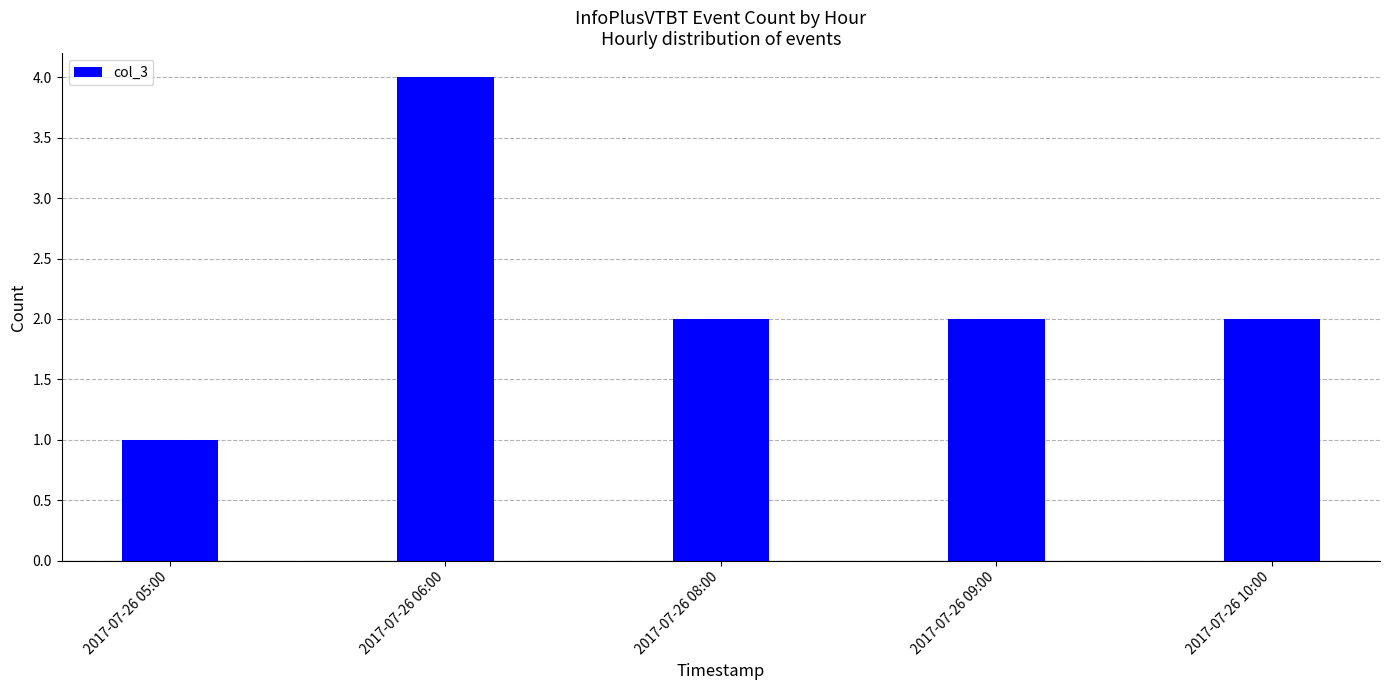

Are the bars horizontal?

No